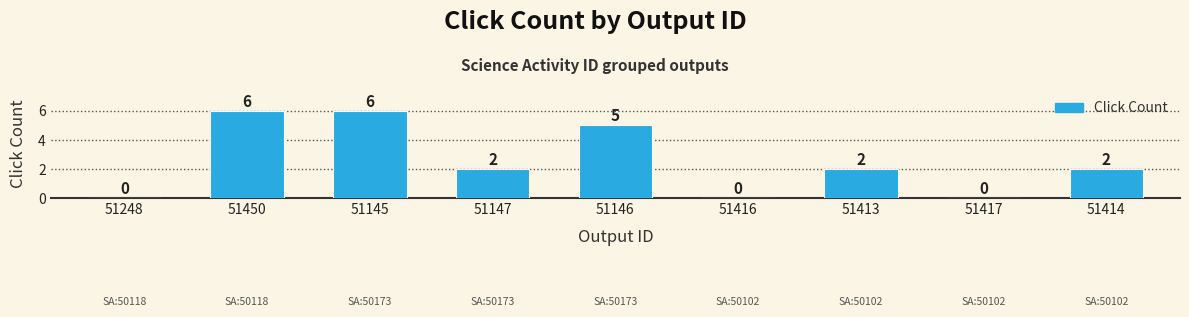

Reading left to right, list all the values displayed in this chart.

0	6	6	2	5	0	2	0	2